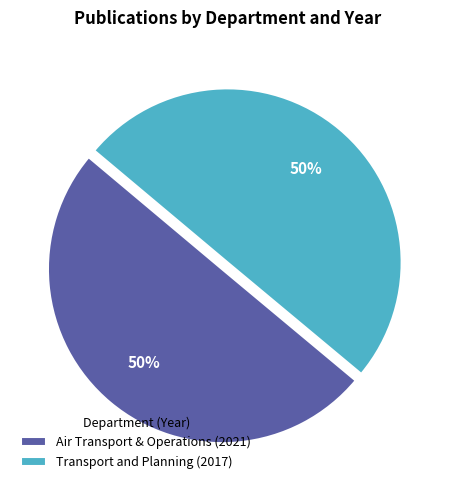

What is the ratio of the value at Transport and Planning (2017) to the value at Air Transport & Operations (2021)?

1.0